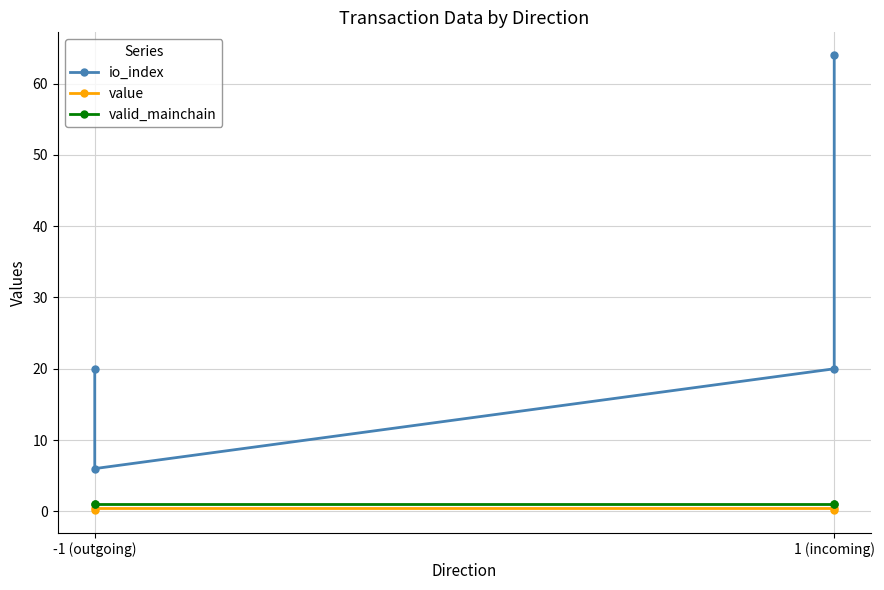

What is the smallest value displayed?

0.2